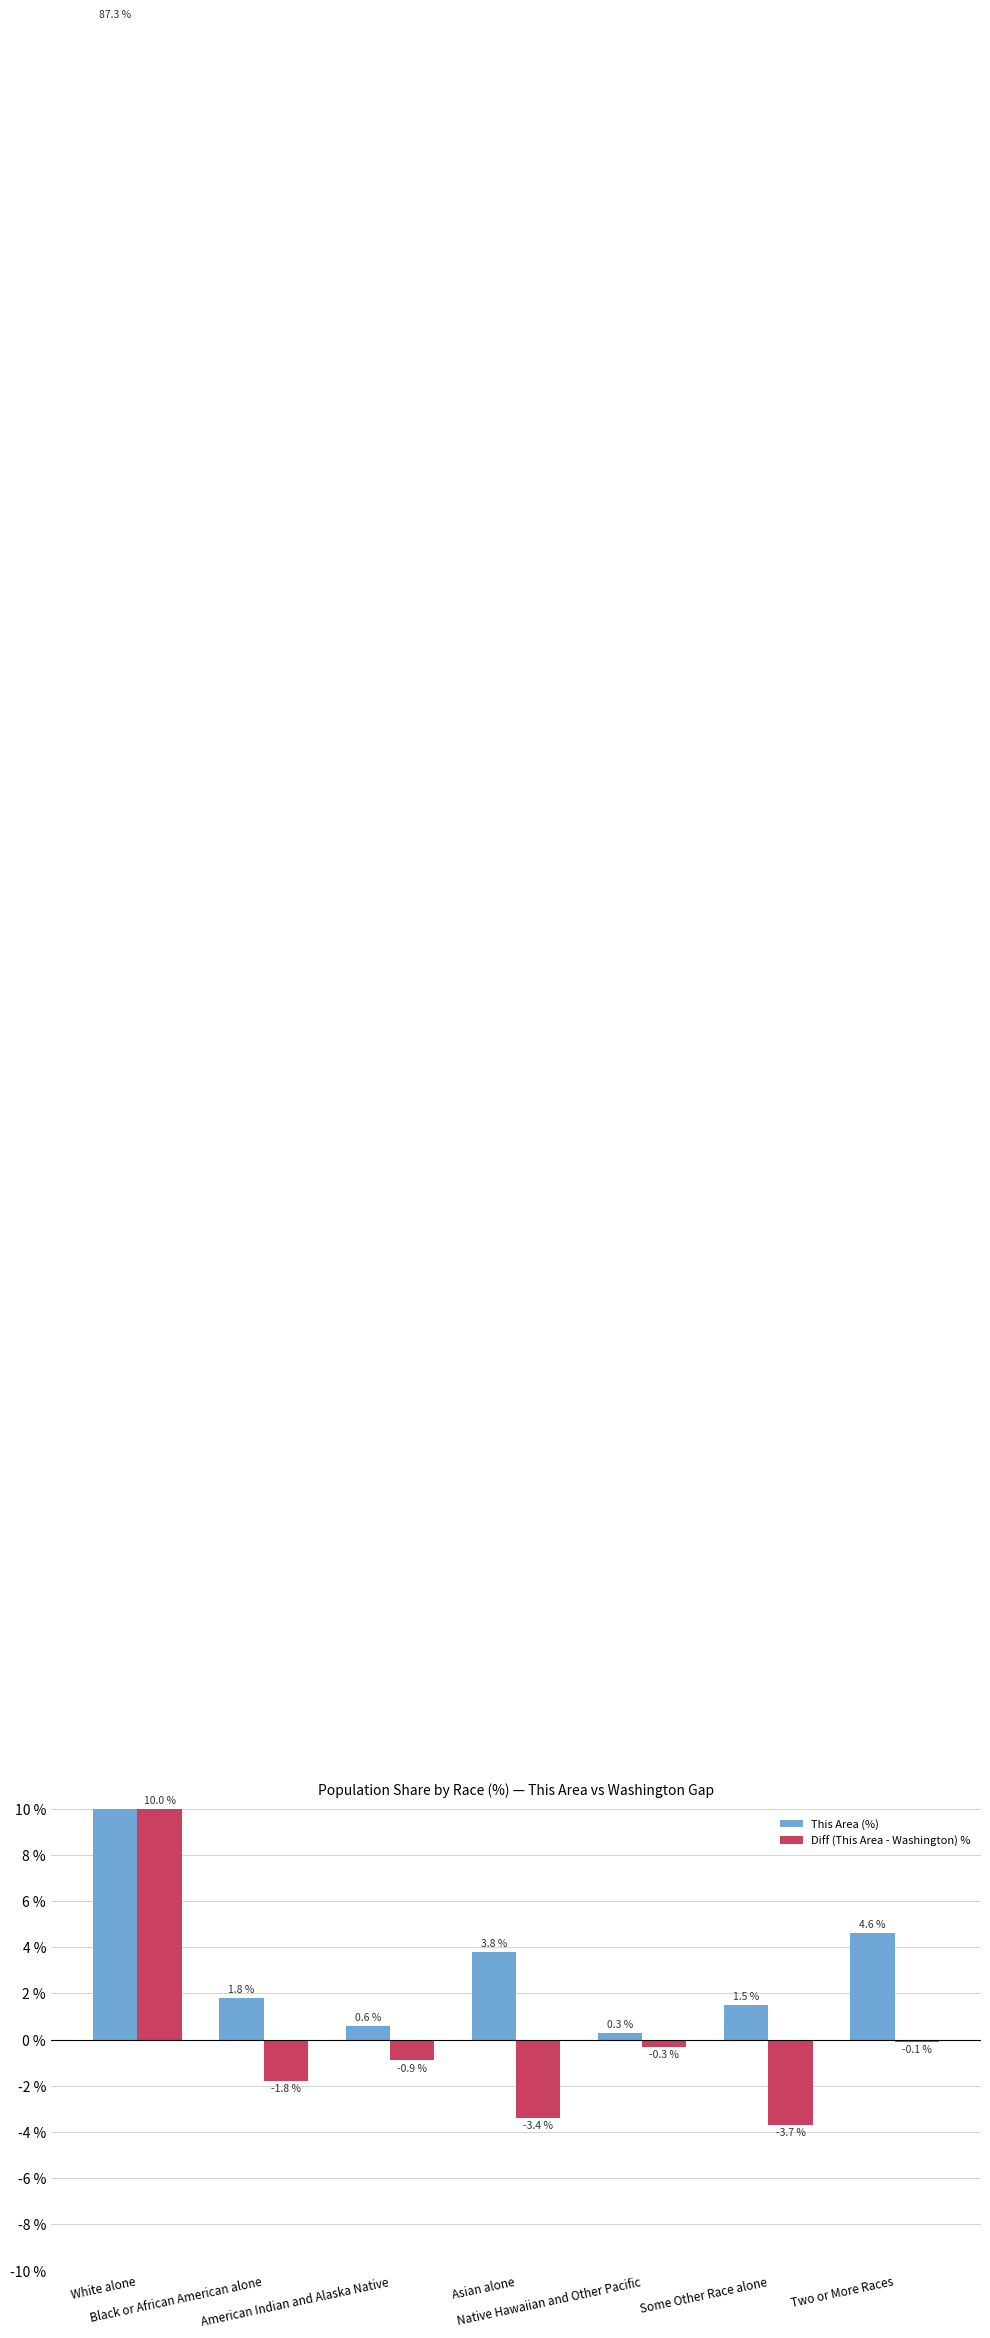

What are all the series names shown in the legend?

This Area (%), Diff (This Area - Washington) %